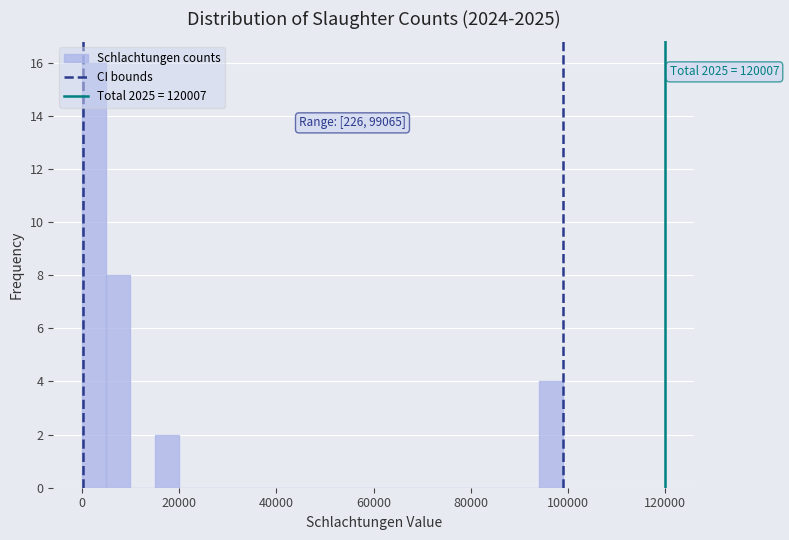

Read against the x-axis, roughly where is the centre of the tallest bar?

2000